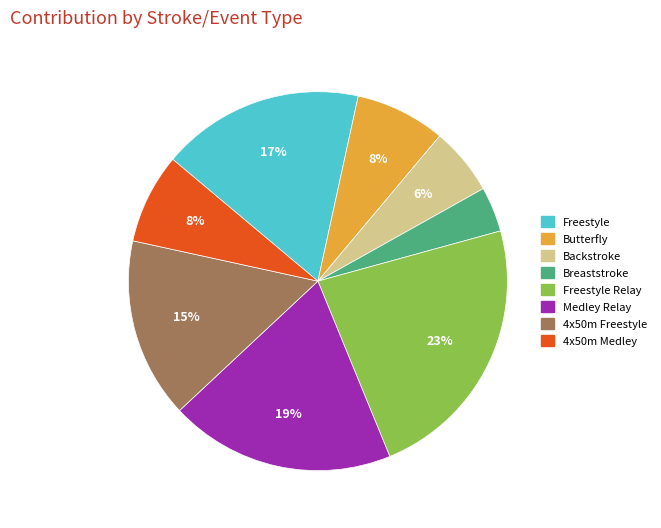

To the nearest percent, what is the difference between the largest and smallest slice percentages?

19%